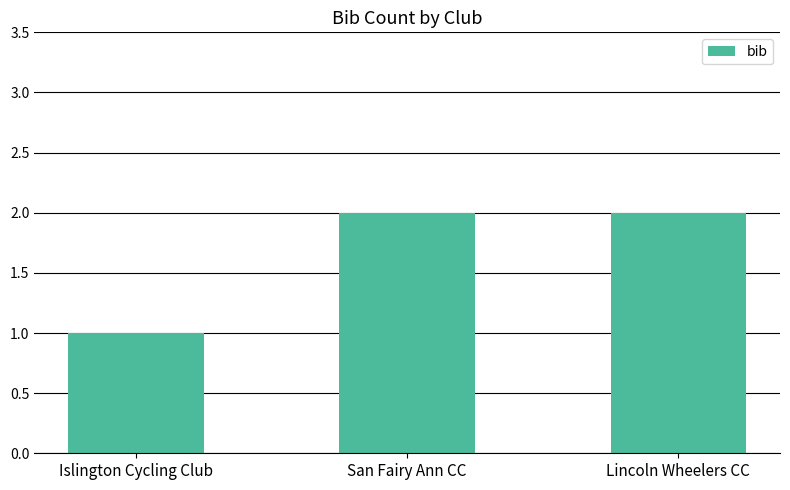

What is the average value?

2